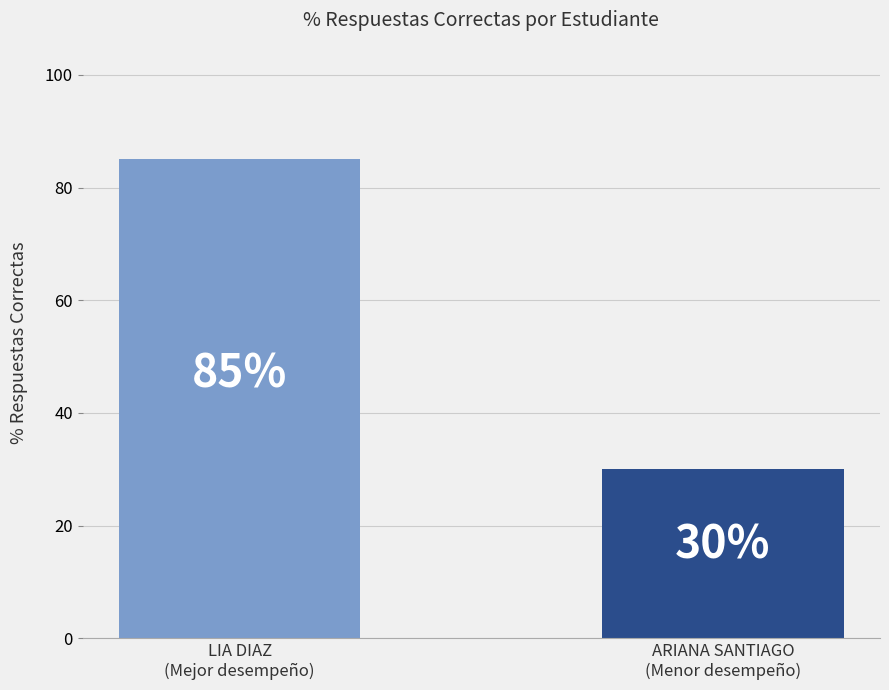

What is the approximate value at LIA DIAZ
(Mejor desempeño)?

85